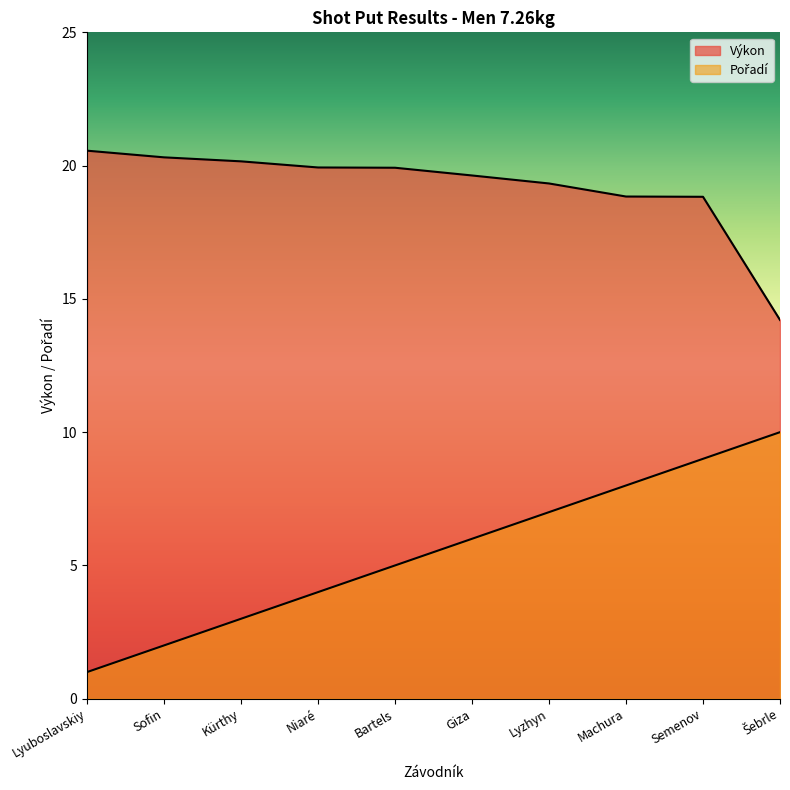

How many values in the Pořadí series are below 6?

5